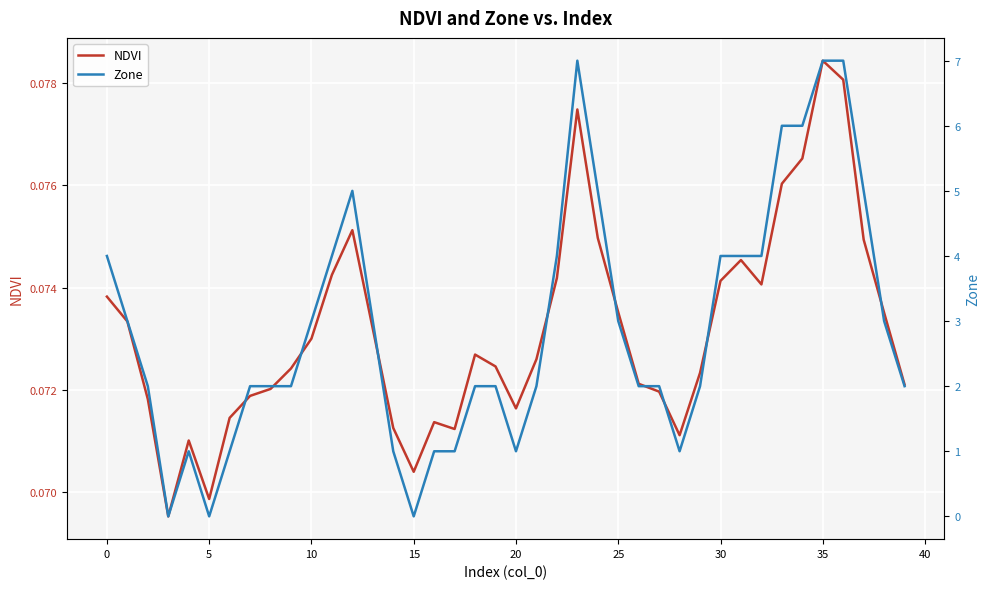

Which series has the widest spread of values?

Zone